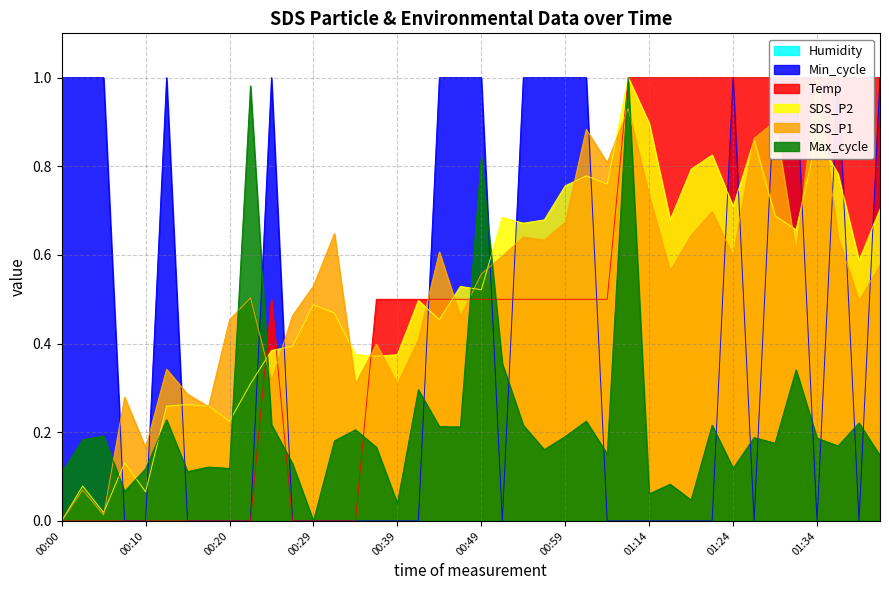

How many data points does each series have?

40